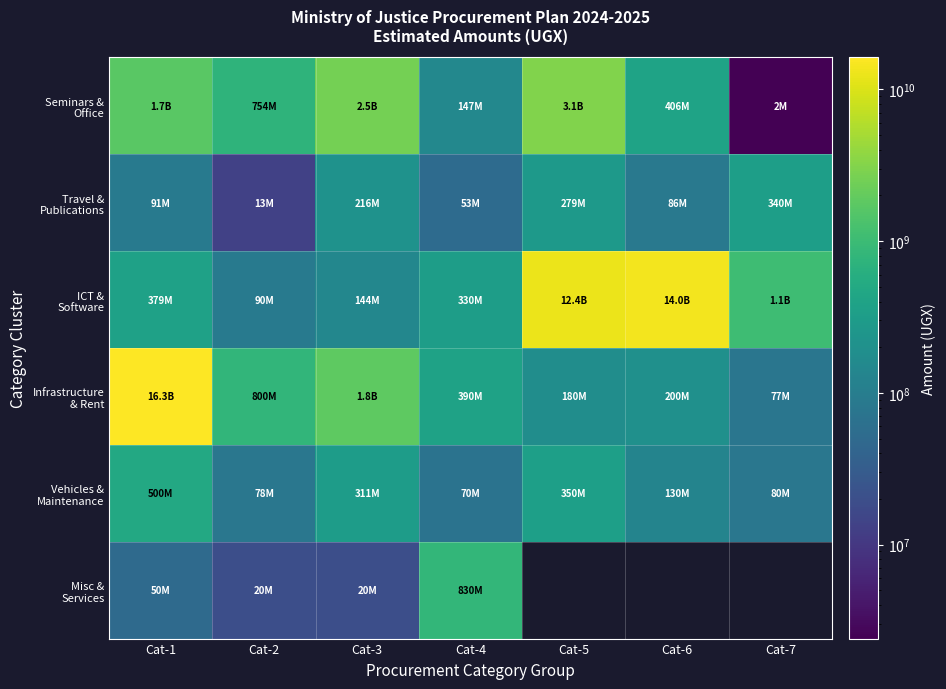

Rank the series by their maximum value, from lowest to highest.

Travel & Publications, Vehicles & Maintenance, Misc & Services, Seminars & Office, ICT & Software, Infrastructure & Rent